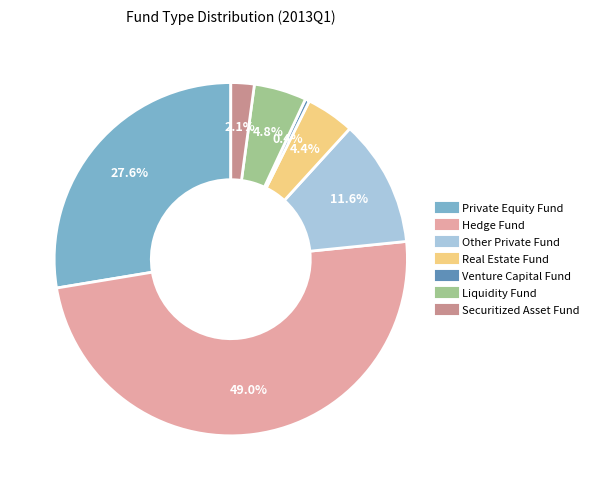

Is the sum of Hedge Fund and Private Equity Fund greater than half?

Yes